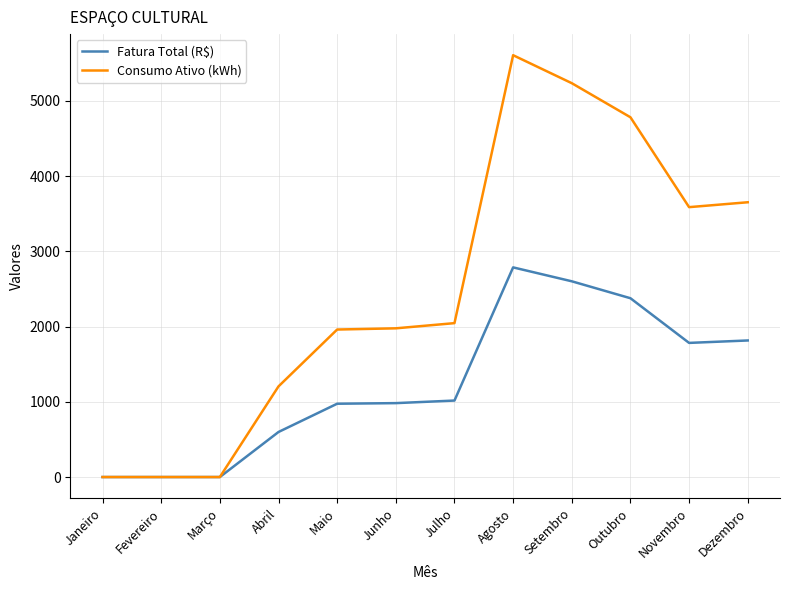

List the series in order of their overall mean, highest first.

Consumo Ativo (kWh), Fatura Total (R$)